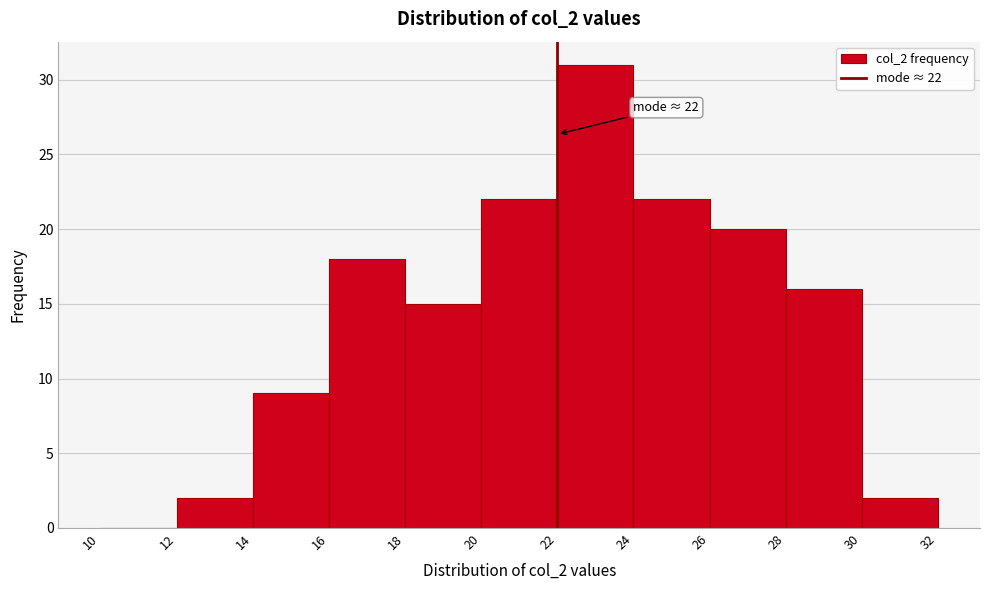

Which range on the x-axis has the tallest bar?

22 to 24